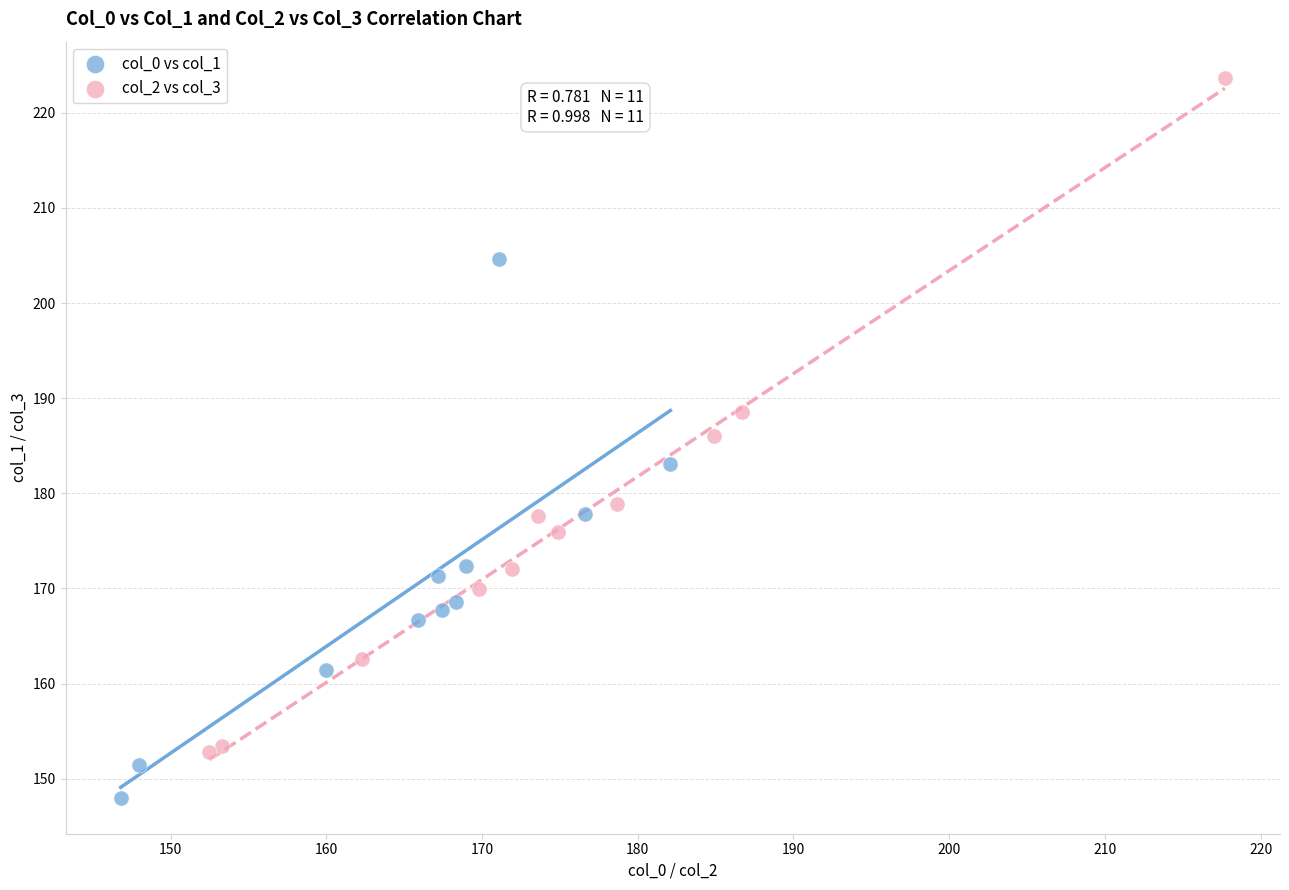

What are all the series names shown in the legend?

col_0 vs col_1, col_2 vs col_3